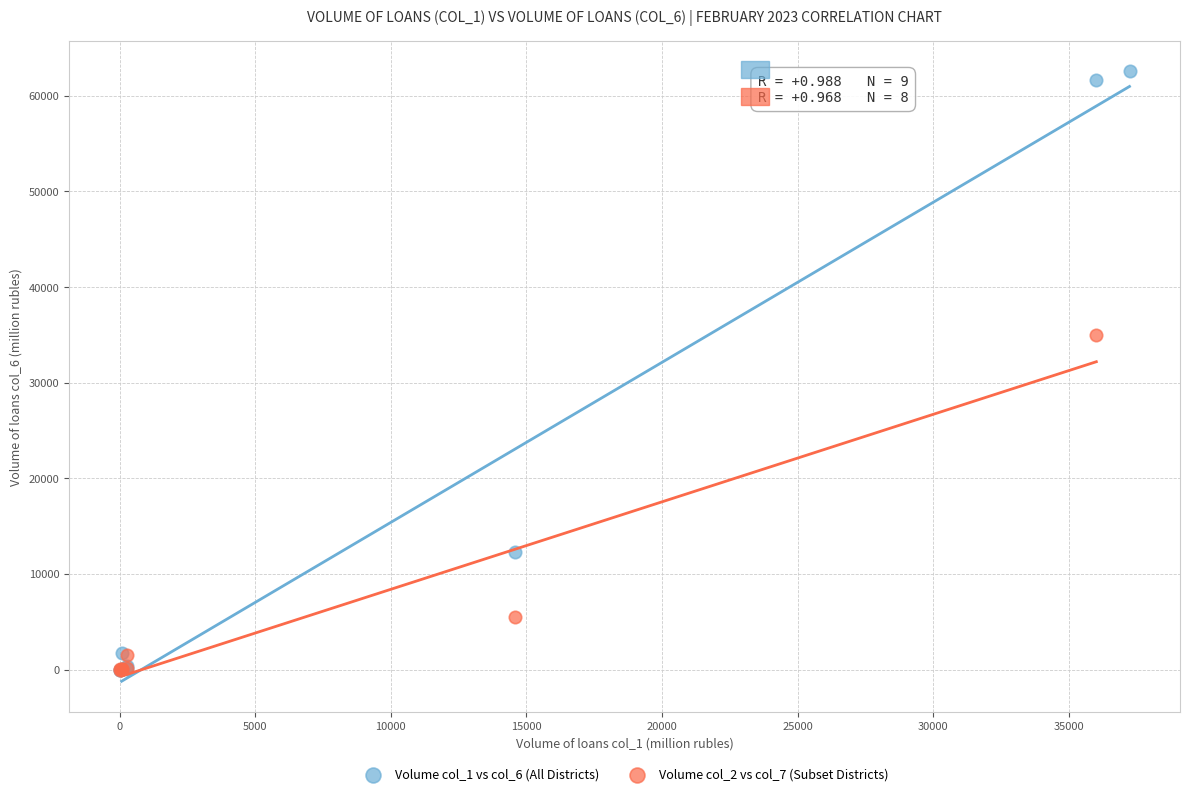

Which series has the widest spread of Y values?

Volume col_1 vs col_6 (All Districts)